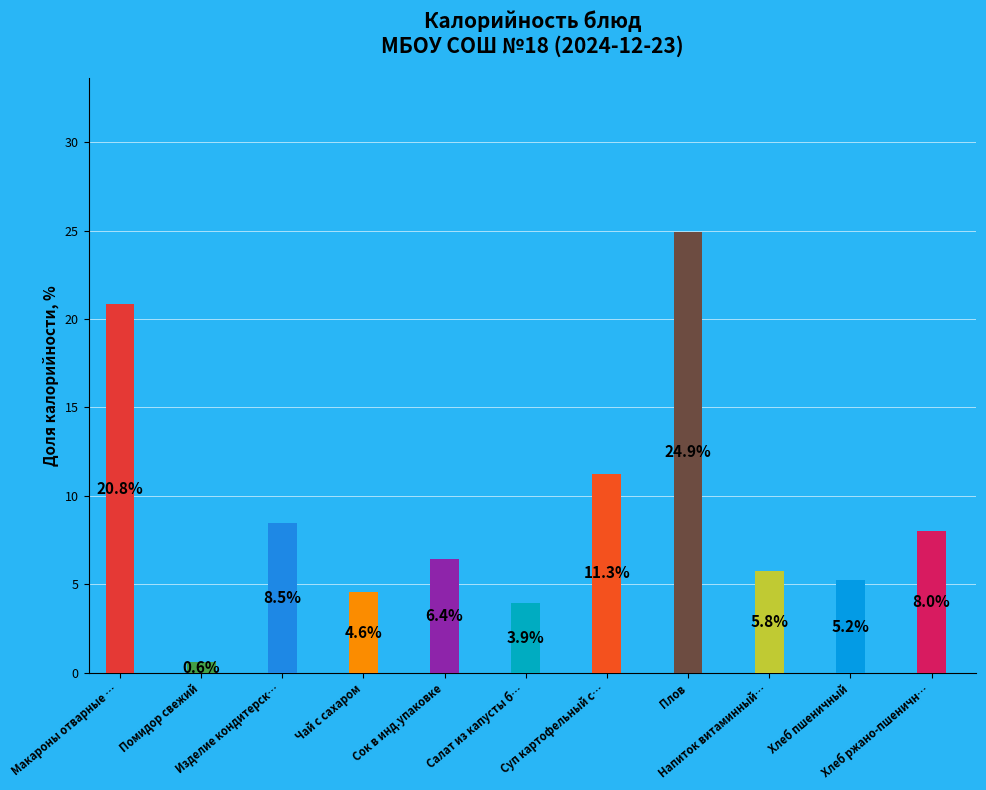

Which slice is the smallest?

Помидор свежий